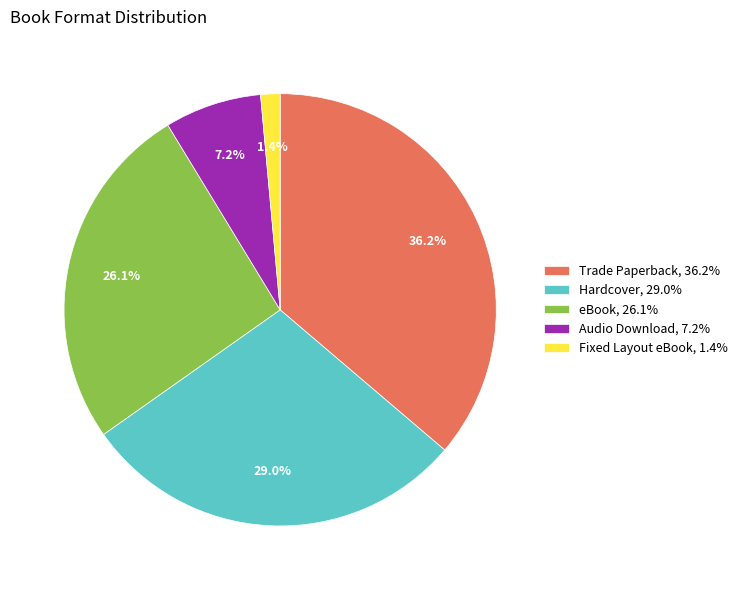

Rank the categories by value from highest to lowest.

Trade Paperback, 36.2%, Hardcover, 29.0%, eBook, 26.1%, Audio Download, 7.2%, Fixed Layout eBook, 1.4%